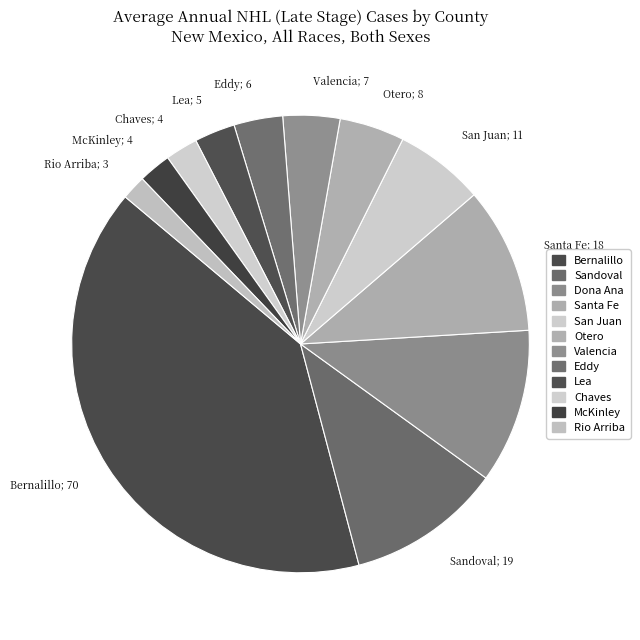

Which category has the smallest portion of the pie?

Rio Arriba County